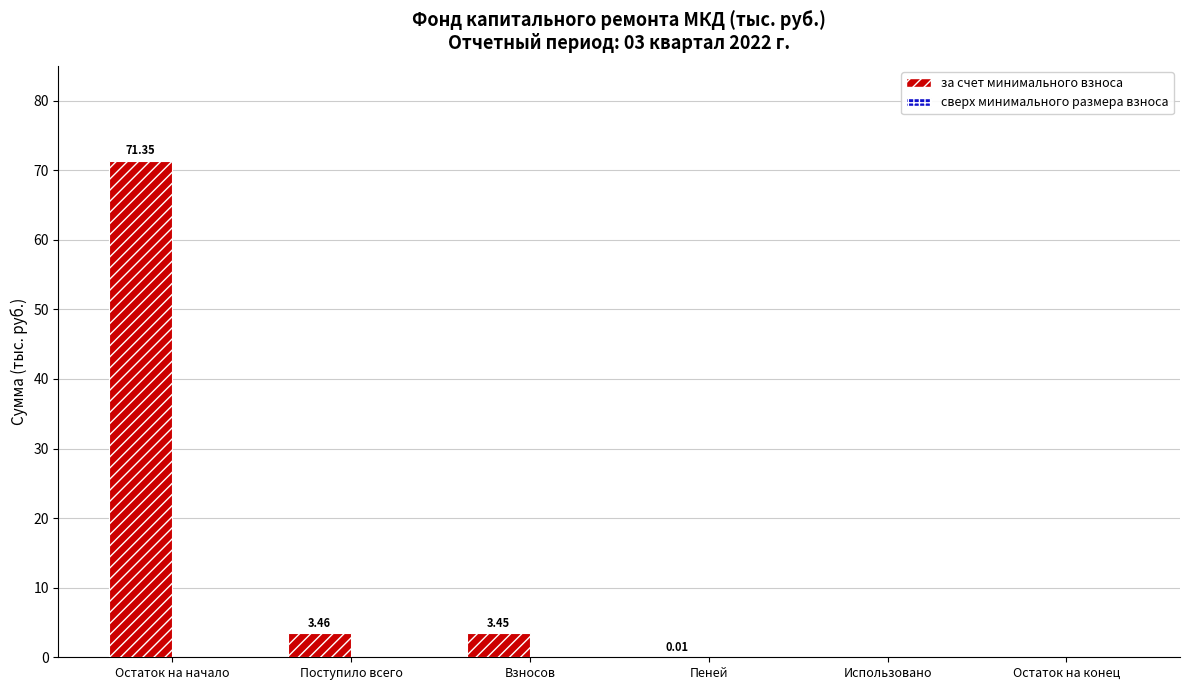

Are the bars horizontal?

No